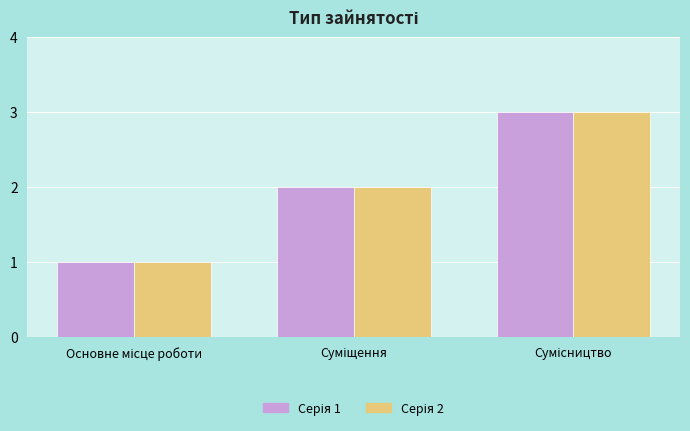

What is the greatest value displayed?

3